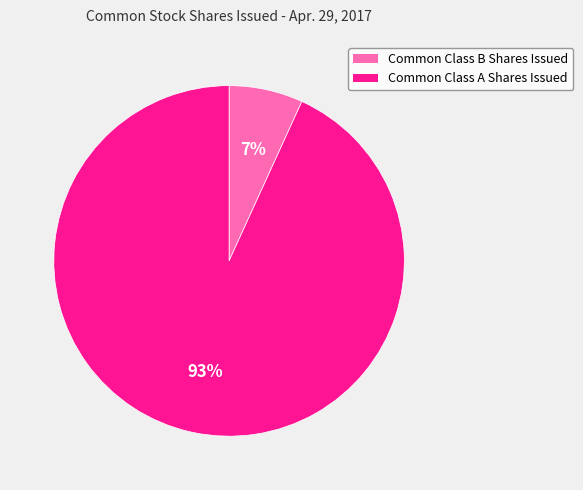

Is the sum of Common Class B Shares Issued and Common Class A Shares Issued greater than half?

Yes